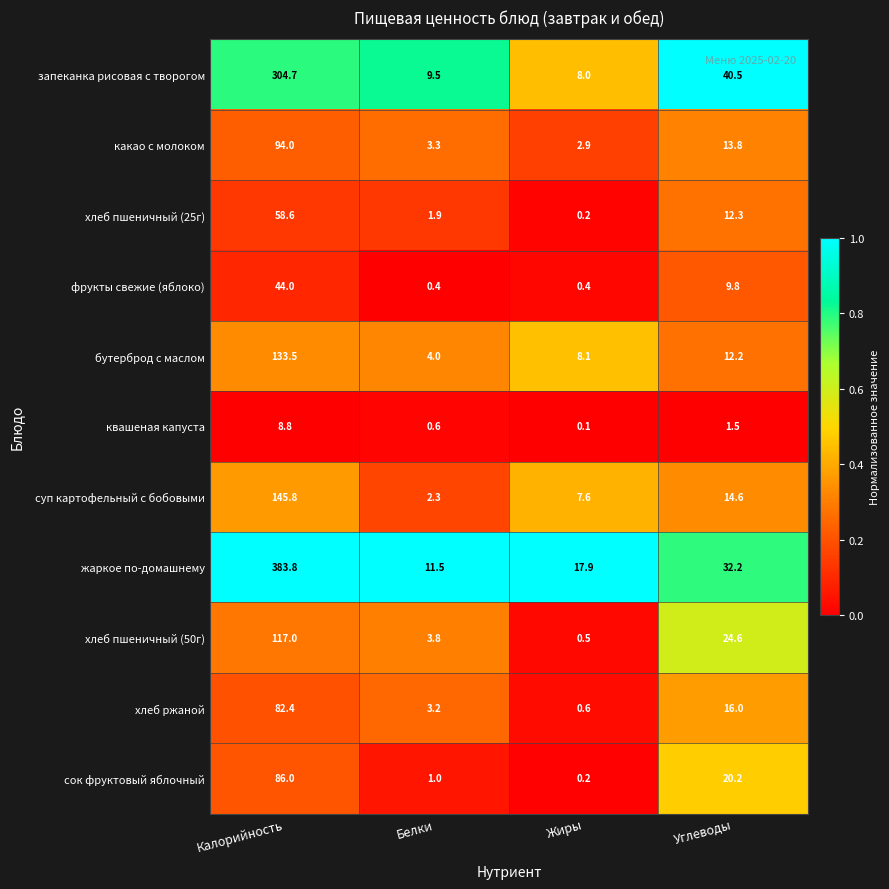

Which label corresponds to the largest value in the chart?

Калорийность